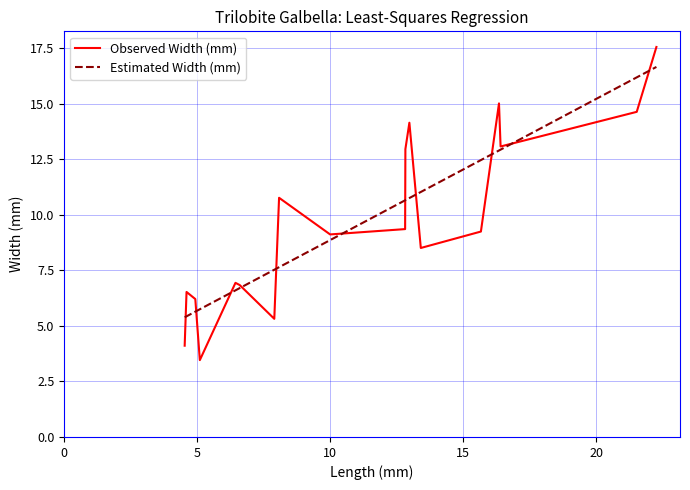

In Observed Width (mm), how many points are higher than both neighbors (excluding endpoints)?

5